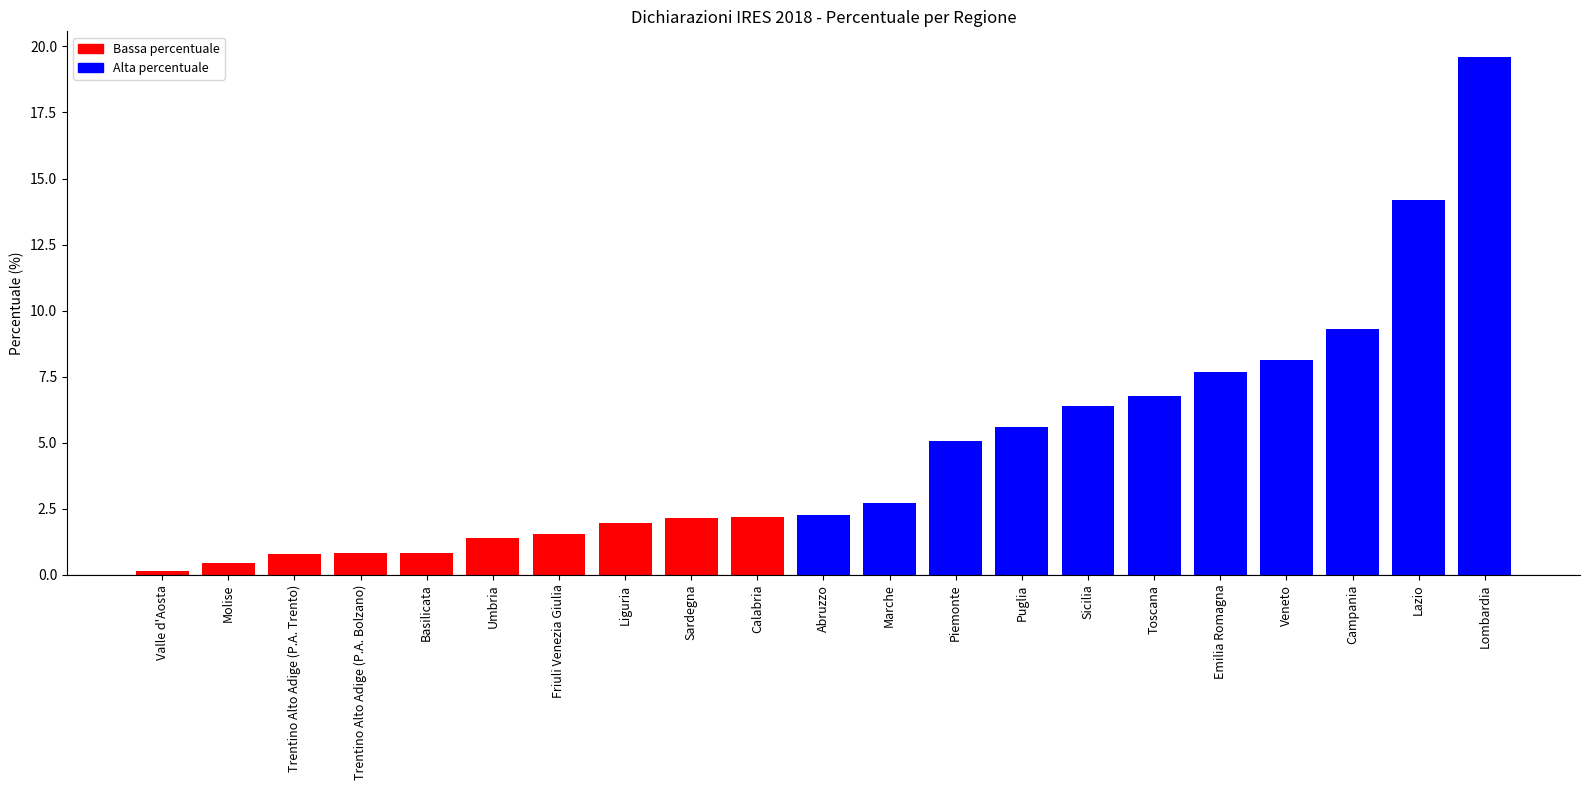

What is the sum of all values?

100.0